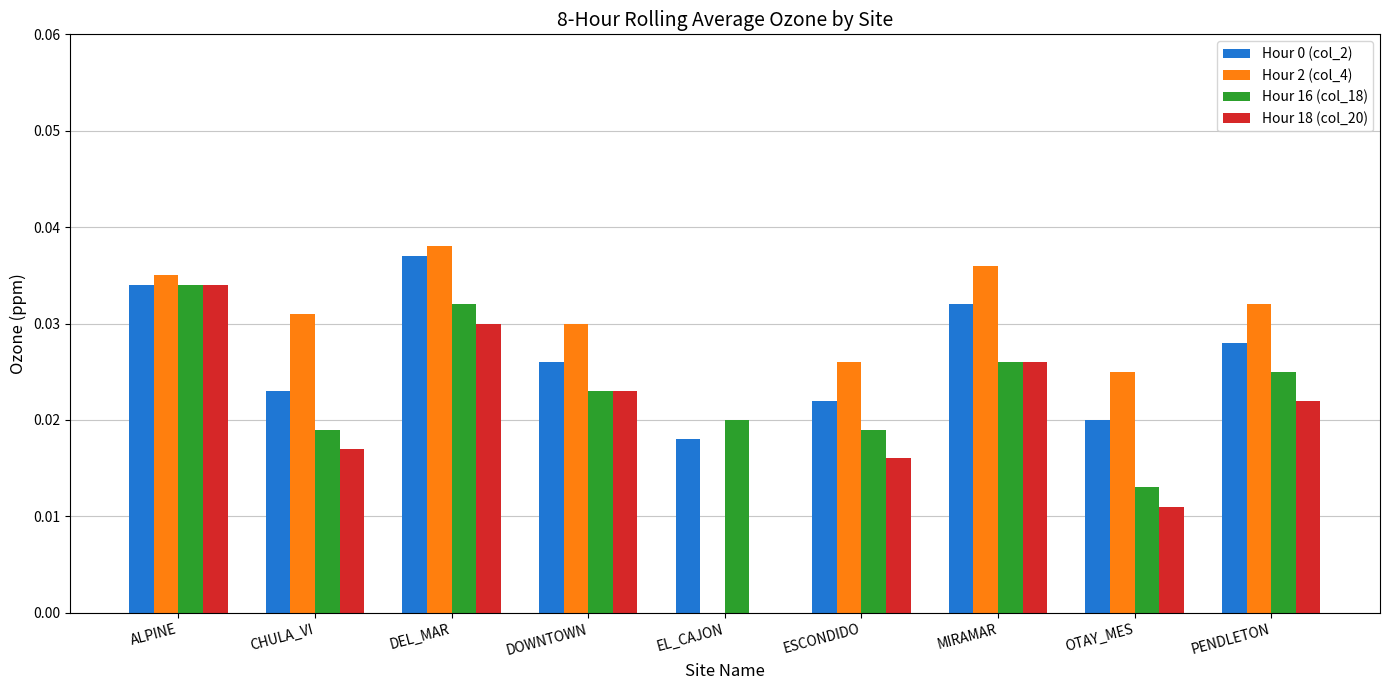

Which series changed the most between CHULA_VI and DOWNTOWN?

Hour 18 (col_20)